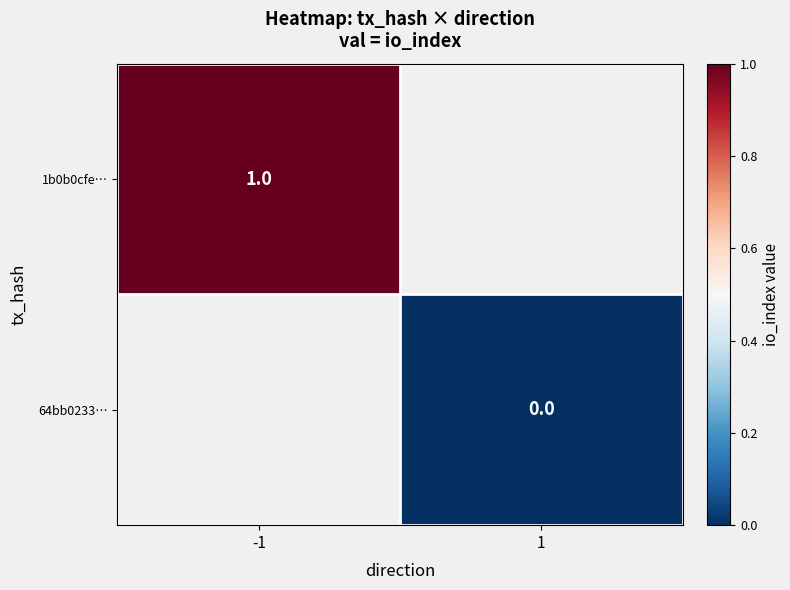

Is it true that 1b0b0cfe… equals 2 at -1?

False